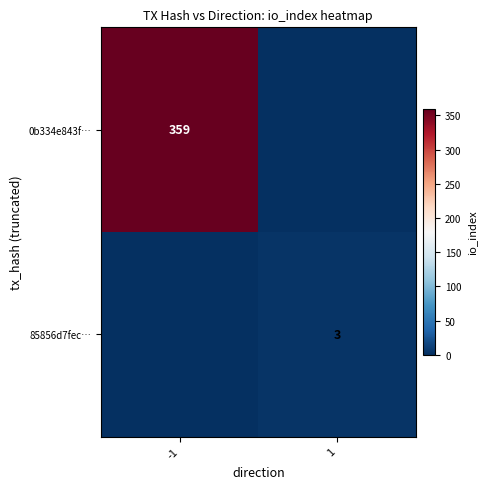

True or false: 85856d7fec… has a value of 3 at 1.

True